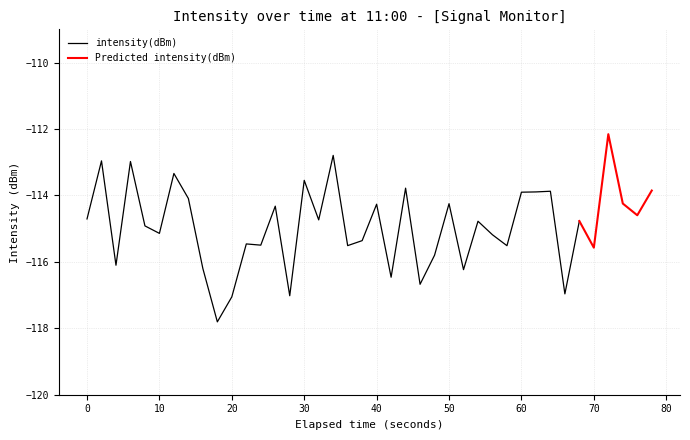

How many points are higher than both their immediate neighbors (excluding endpoints)?

14